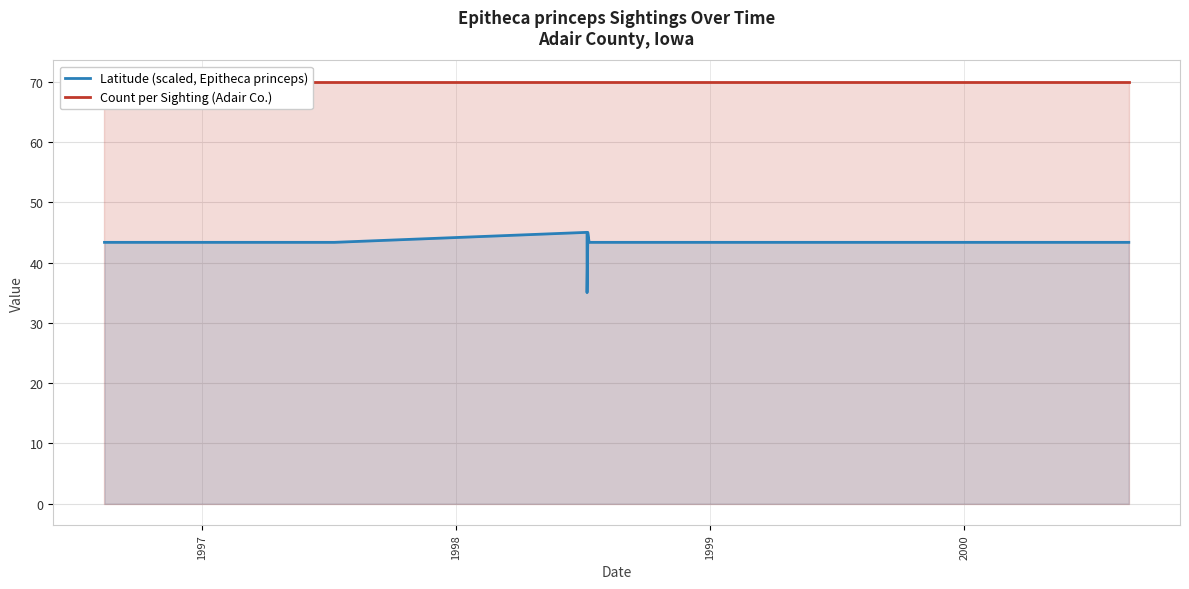

At how many categories does at least one series exceed 46?

10